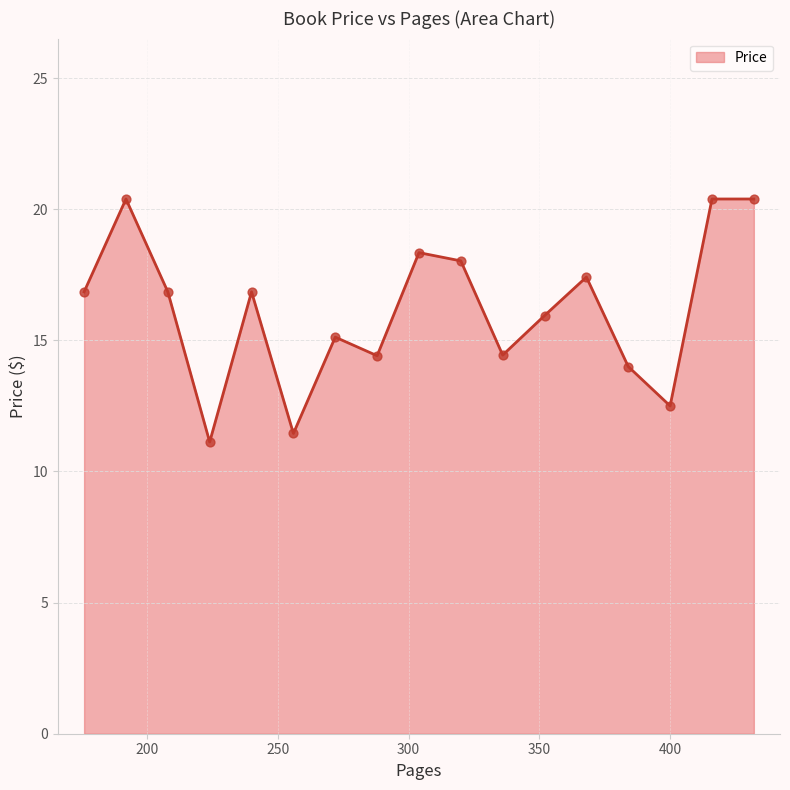

What is the minimum value shown in the chart?

11.1